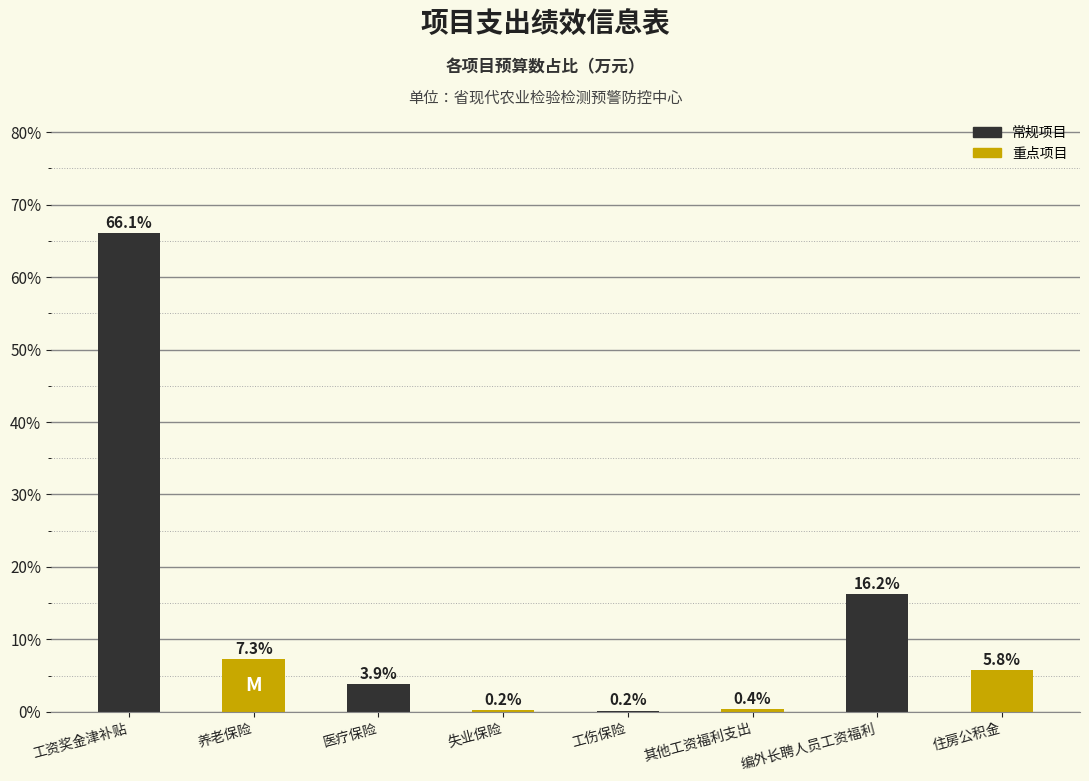

Reading right to left, transcribe all the data shown in this chart.

住房公积金=5.8	编外长聘人员工资福利=16.2	其他工资福利支出=0.4	工伤保险=0.2	失业保险=0.2	医疗保险=3.9	养老保险=7.3	工资奖金津补贴=66.1